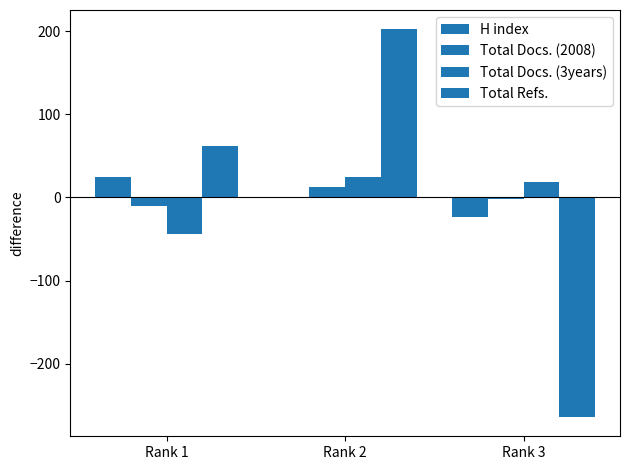

What is the value of the Total Refs. bar at the 2nd from the left?

202.0